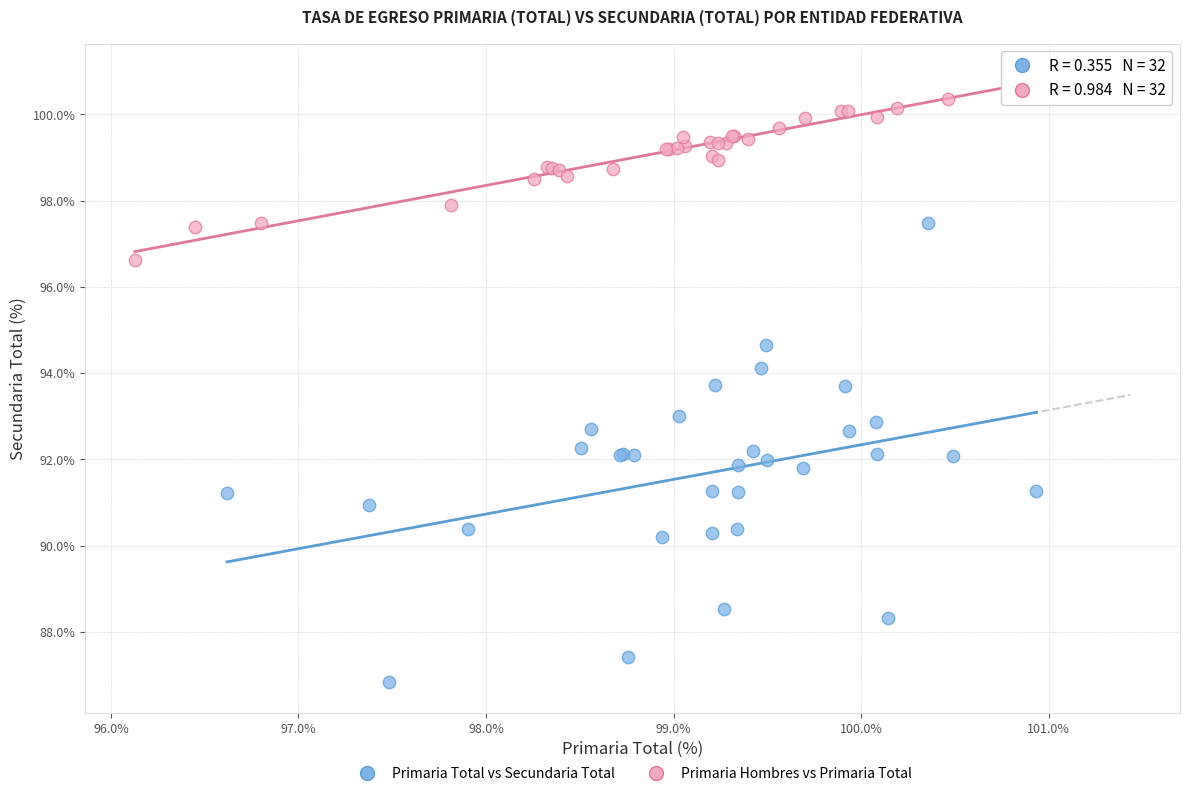

Which series has the widest spread of Y values?

Primaria Total vs Secundaria Total